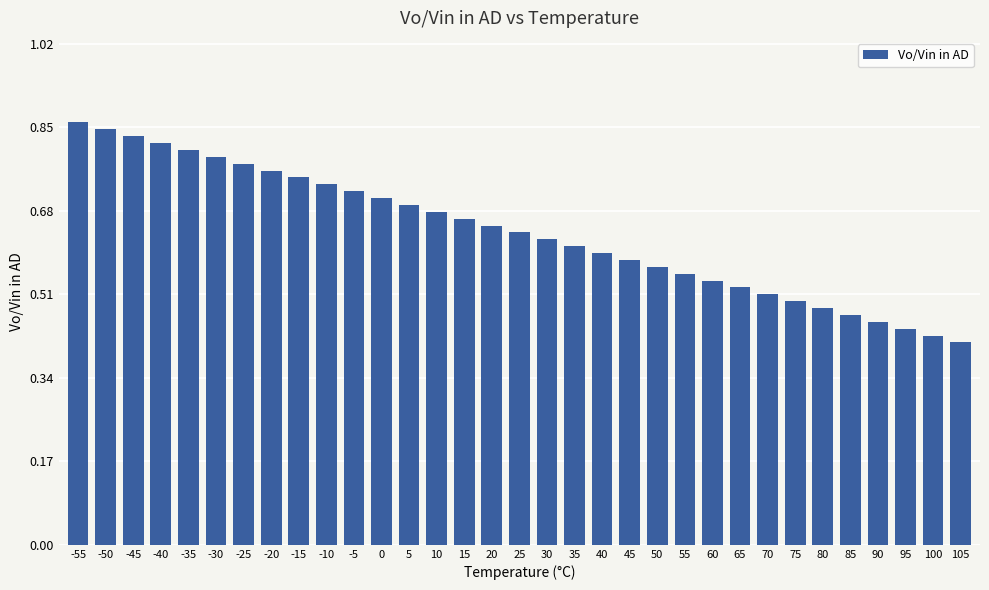

What is the difference between the values at 55 and 25?

0.1